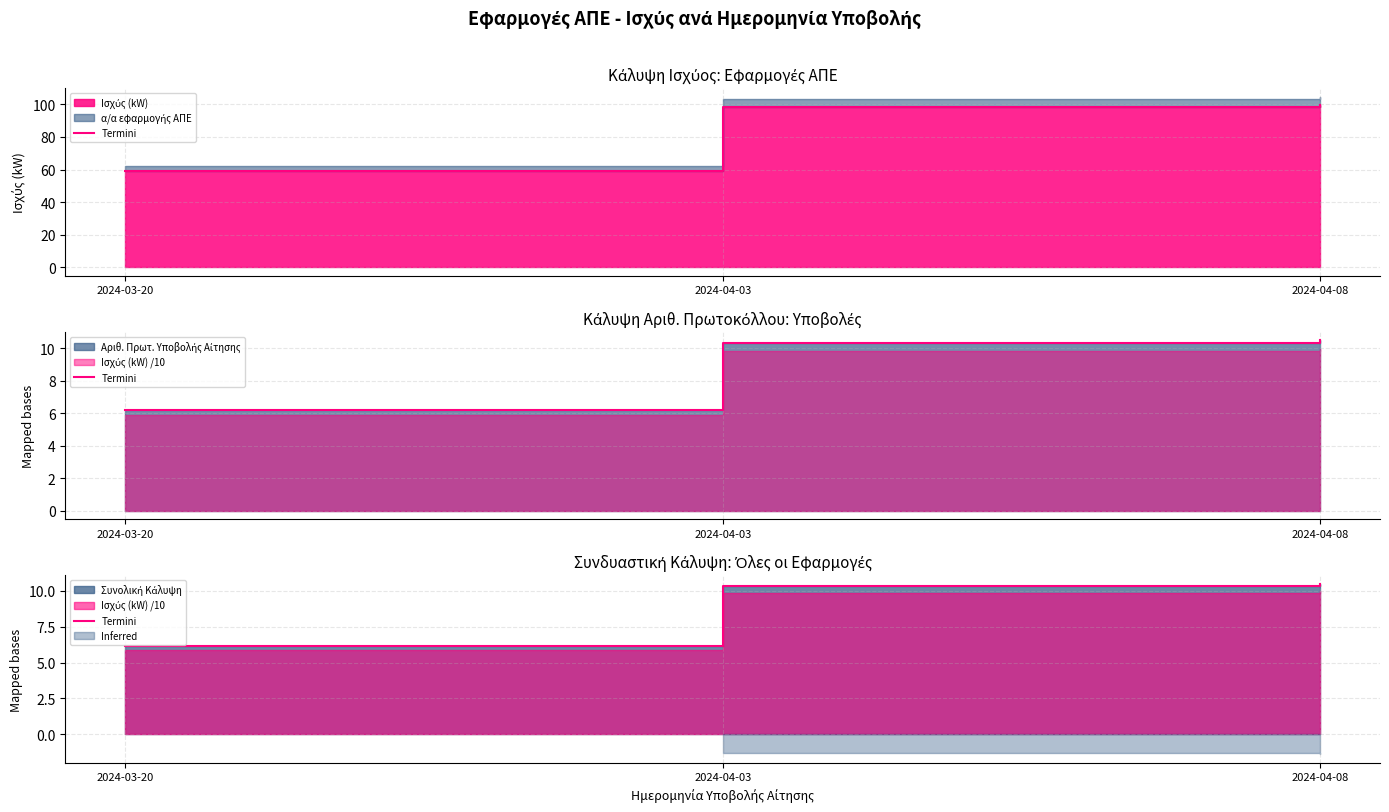

Rank the categories by value from highest to lowest.

2024-04-08, 2024-04-03, 2024-03-20